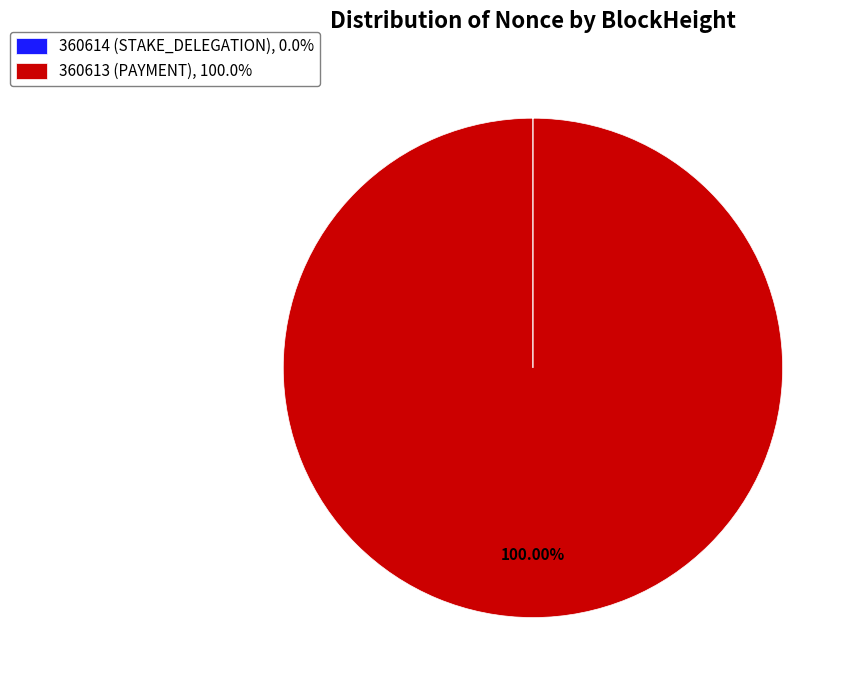

Does any single category account for the majority?

Yes